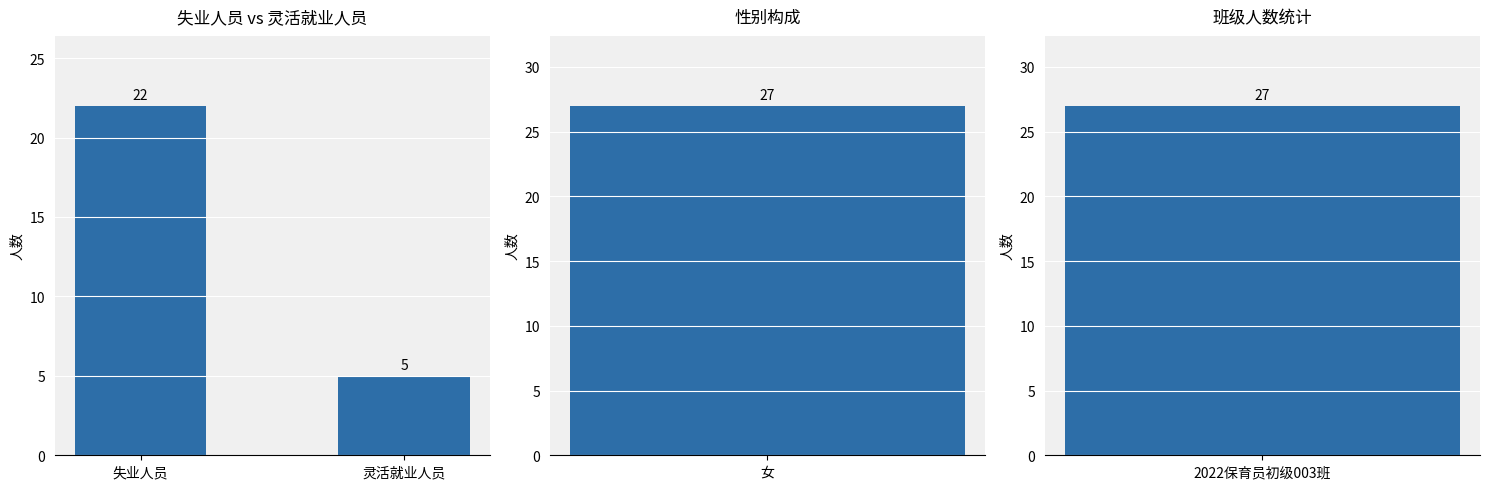

List the labels in order of value, largest first.

失业人员, 灵活就业人员